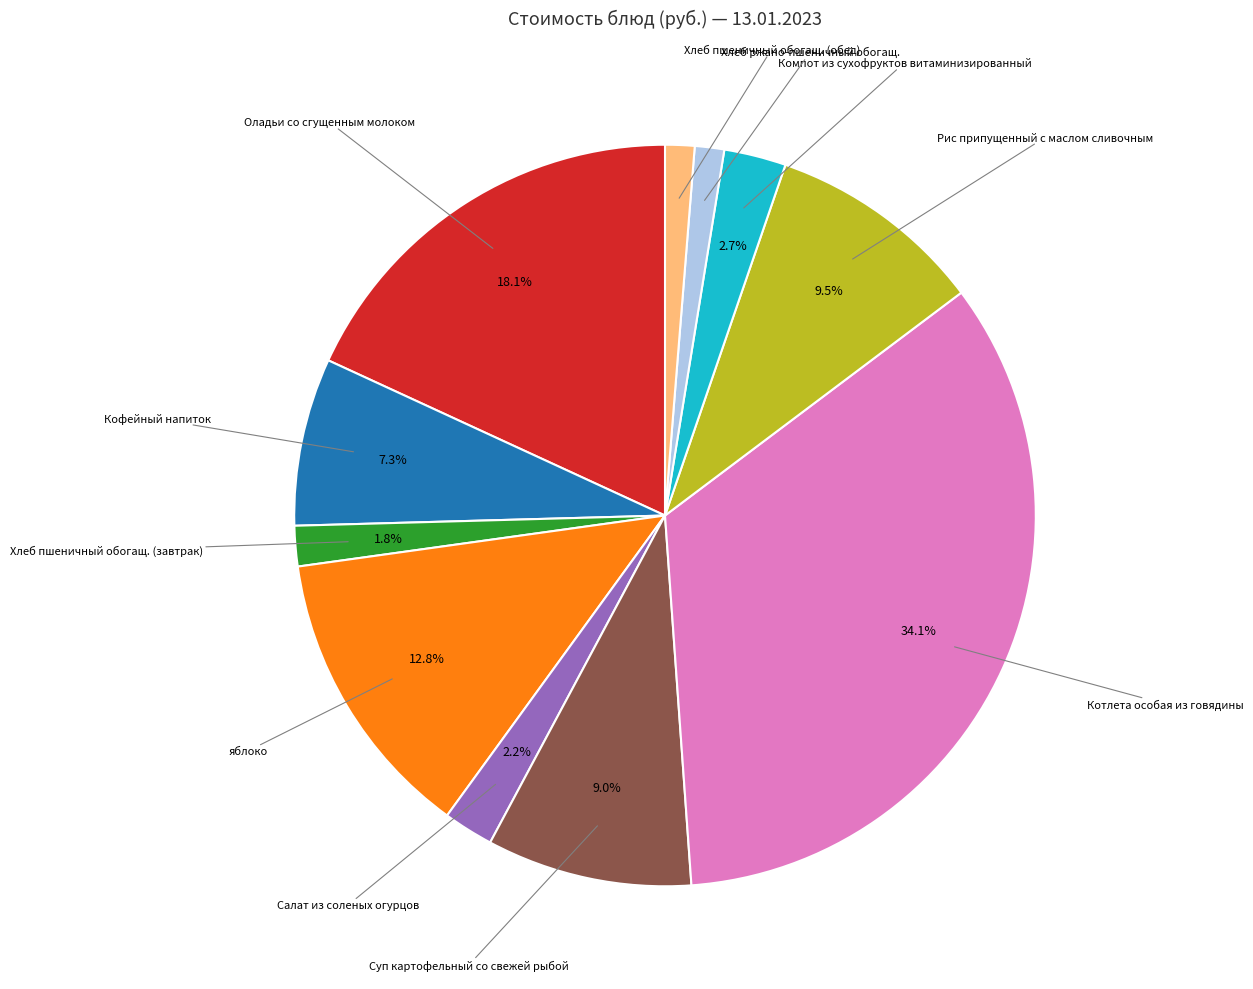

Is there a majority slice in this chart?

No